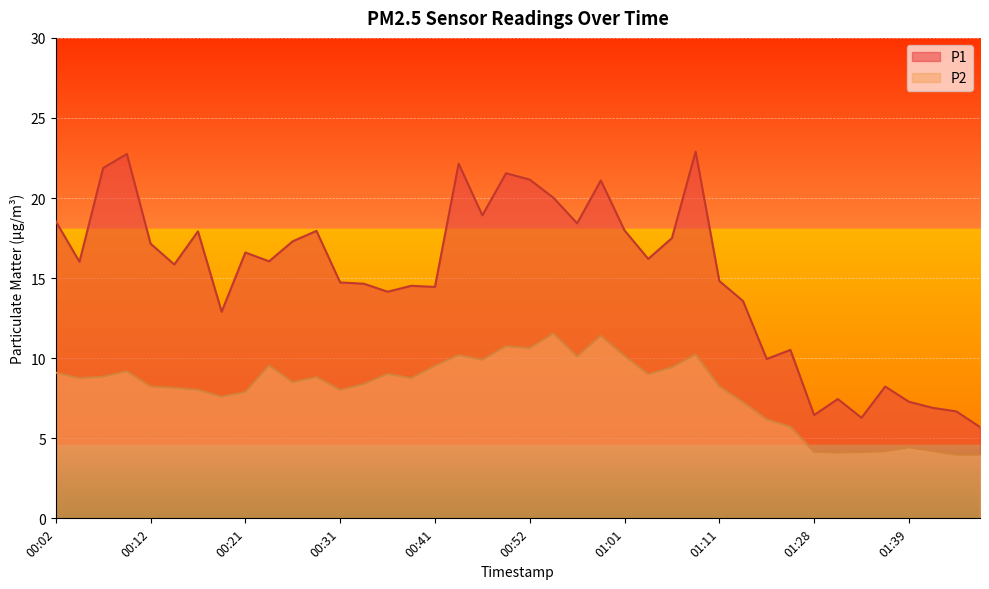

At which category is the sum across all series the highest?

01:09